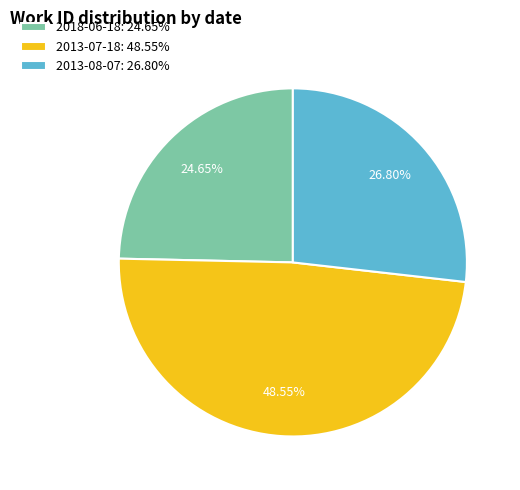

Is it true that 2013-07-18 is 38% of the pie?

False